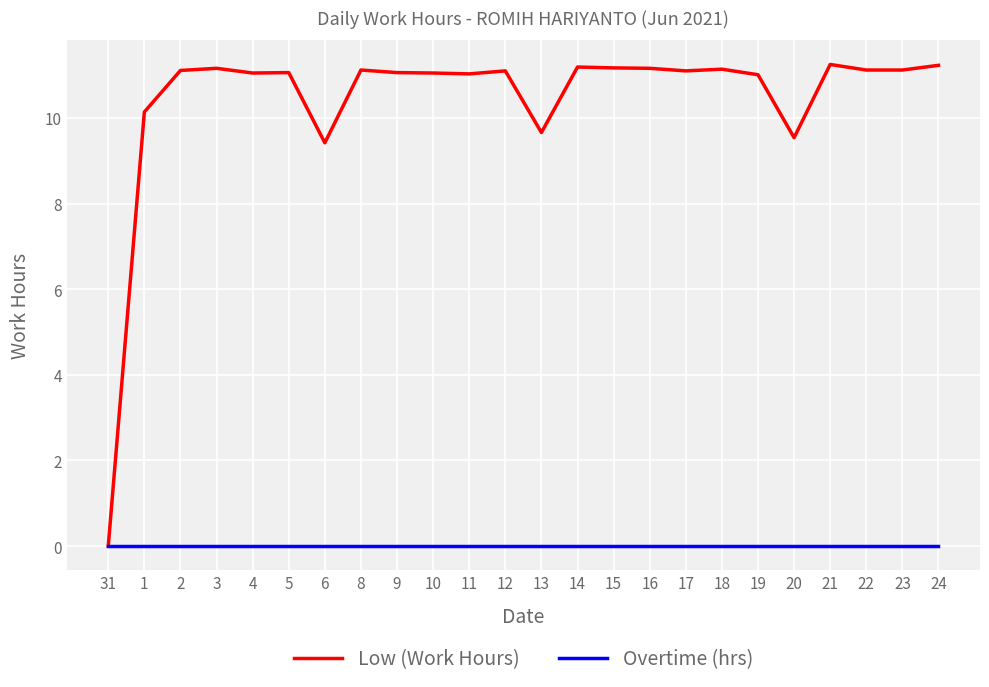

What position from the left is 1?

2